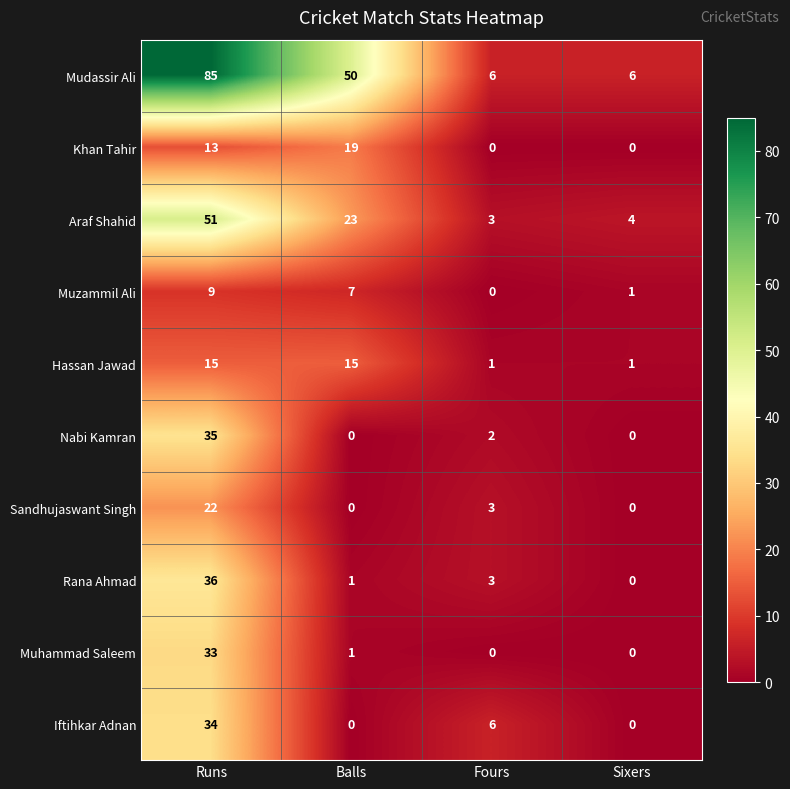

At how many categories does at least one series exceed 39?

2